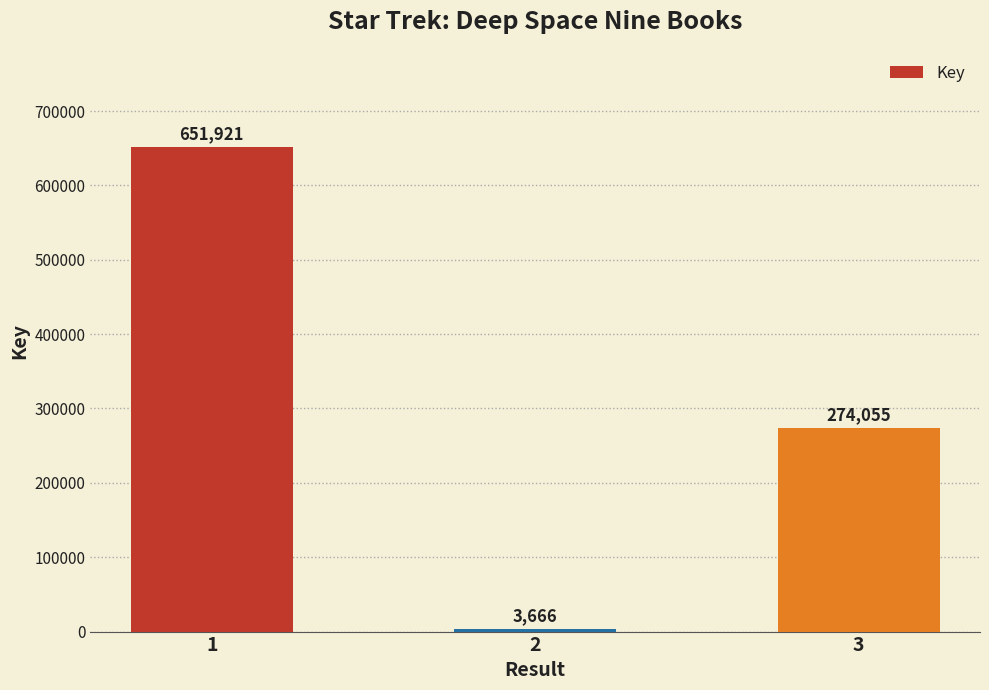

List the labels in order of value, largest first.

1, 3, 2